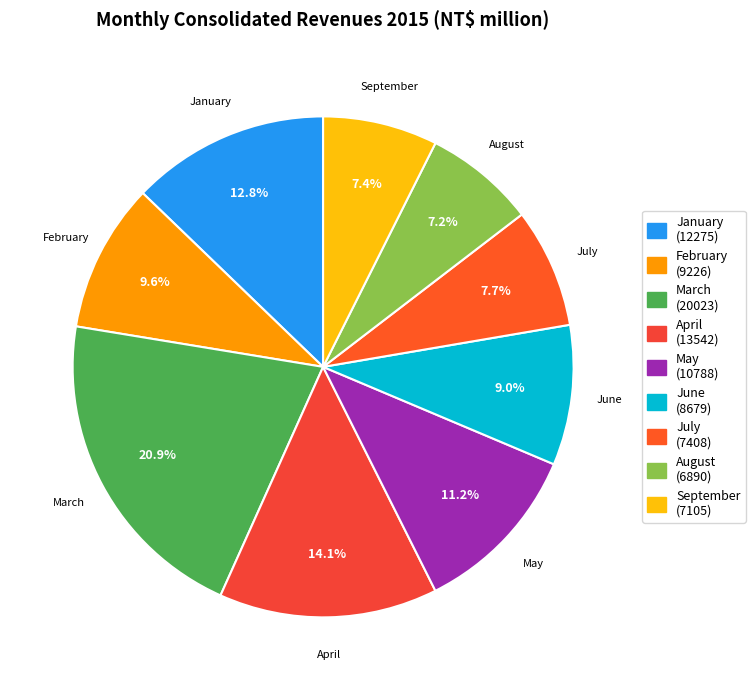

Which slice is the largest?

March